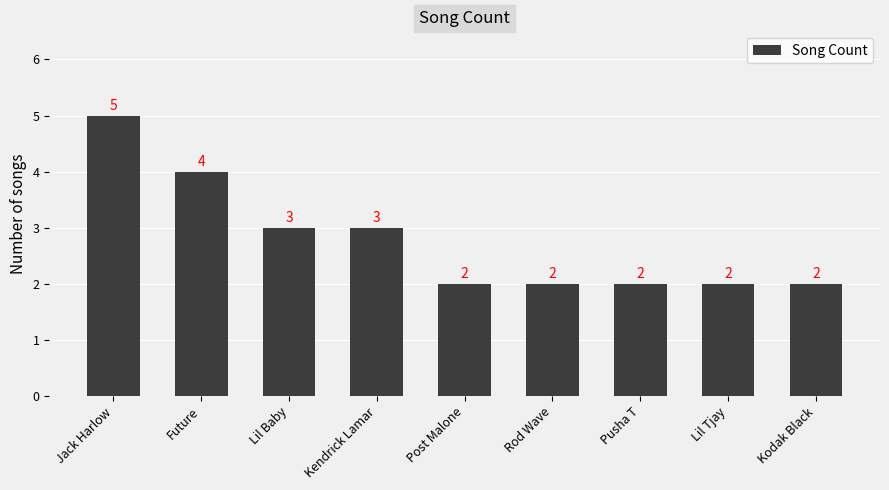

What position from the right is Lil Baby?

7